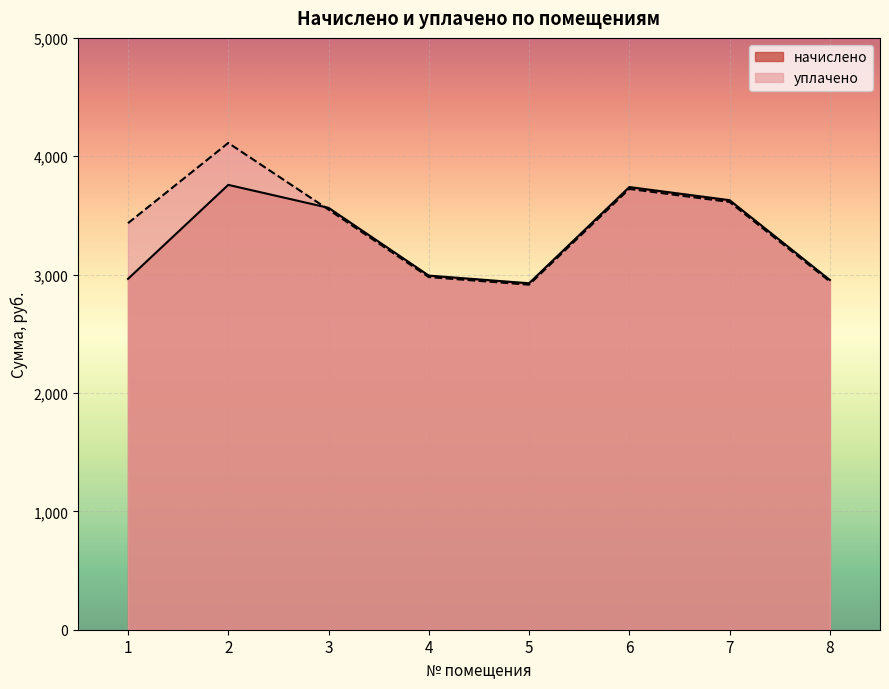

Rank the series at 8 from highest to lowest value.

начислено, уплачено